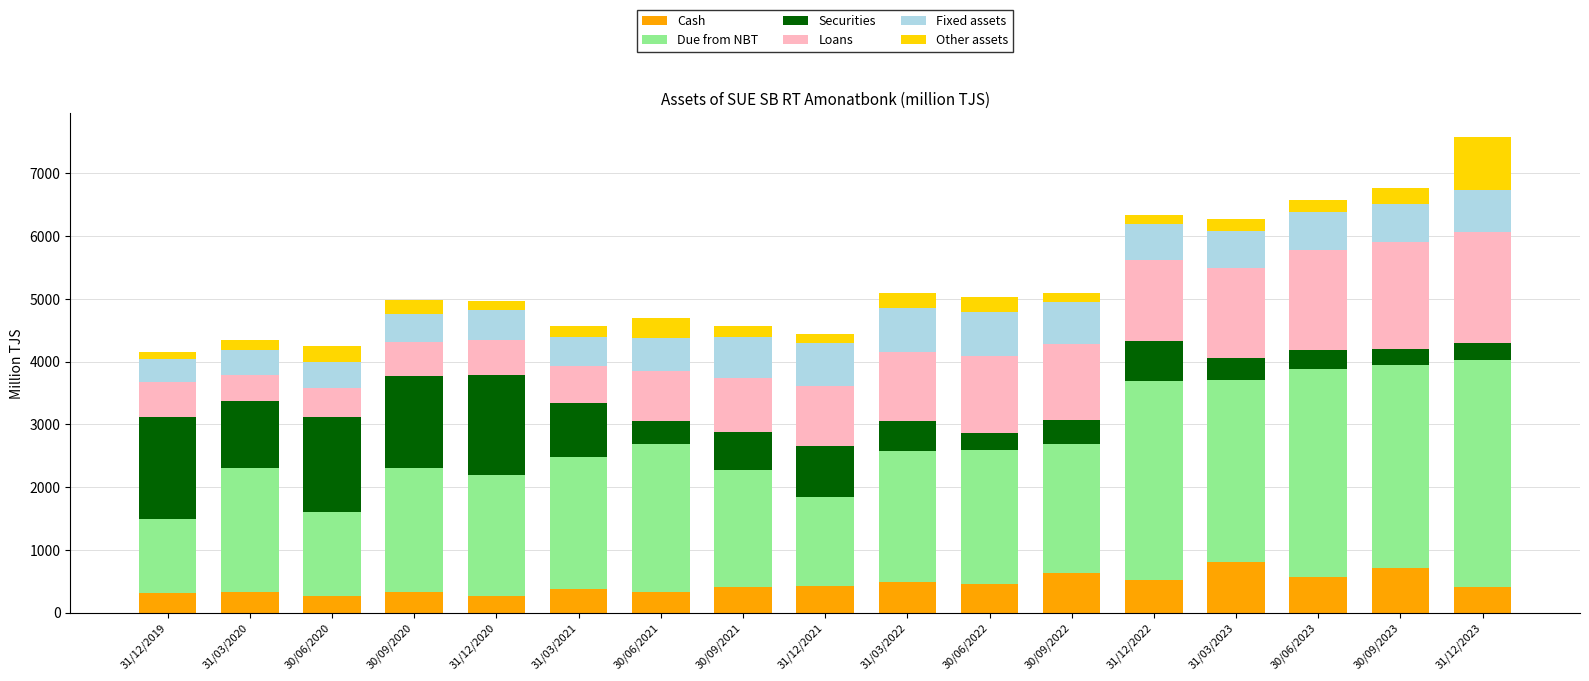

What is the total value across all series at 30/09/2021?

4570.6